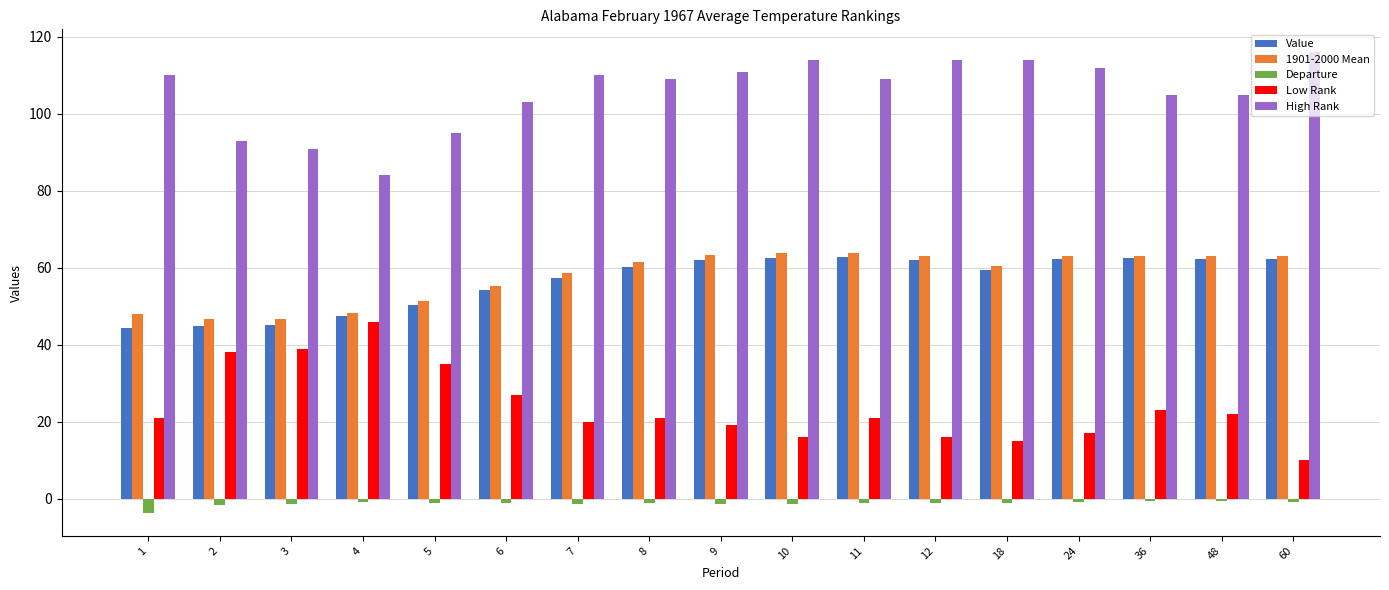

How many data points does each series have?

17